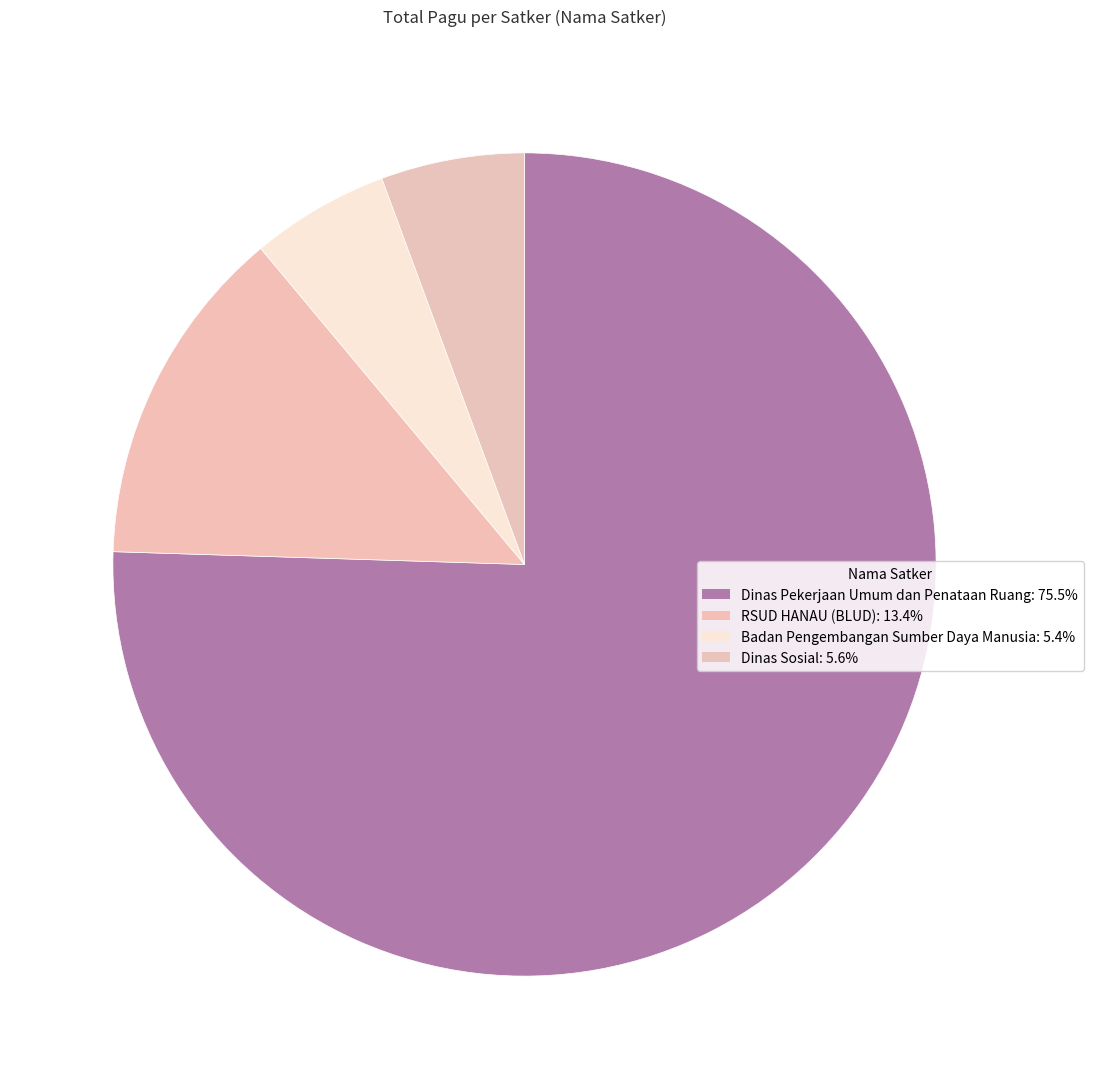

How many segments does this pie chart have?

4